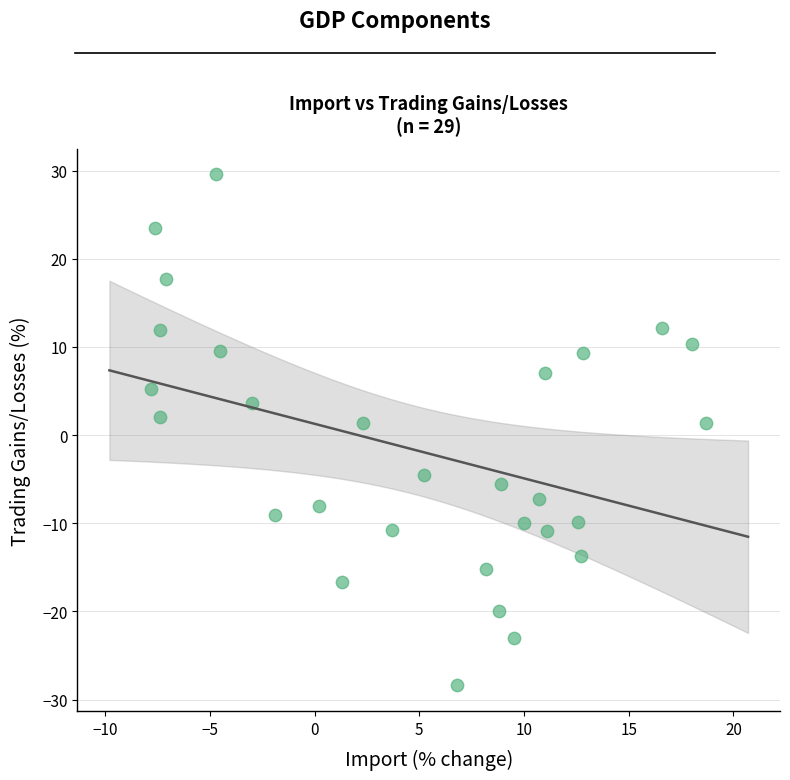

What is the range of X values (max minus min)?

26.5